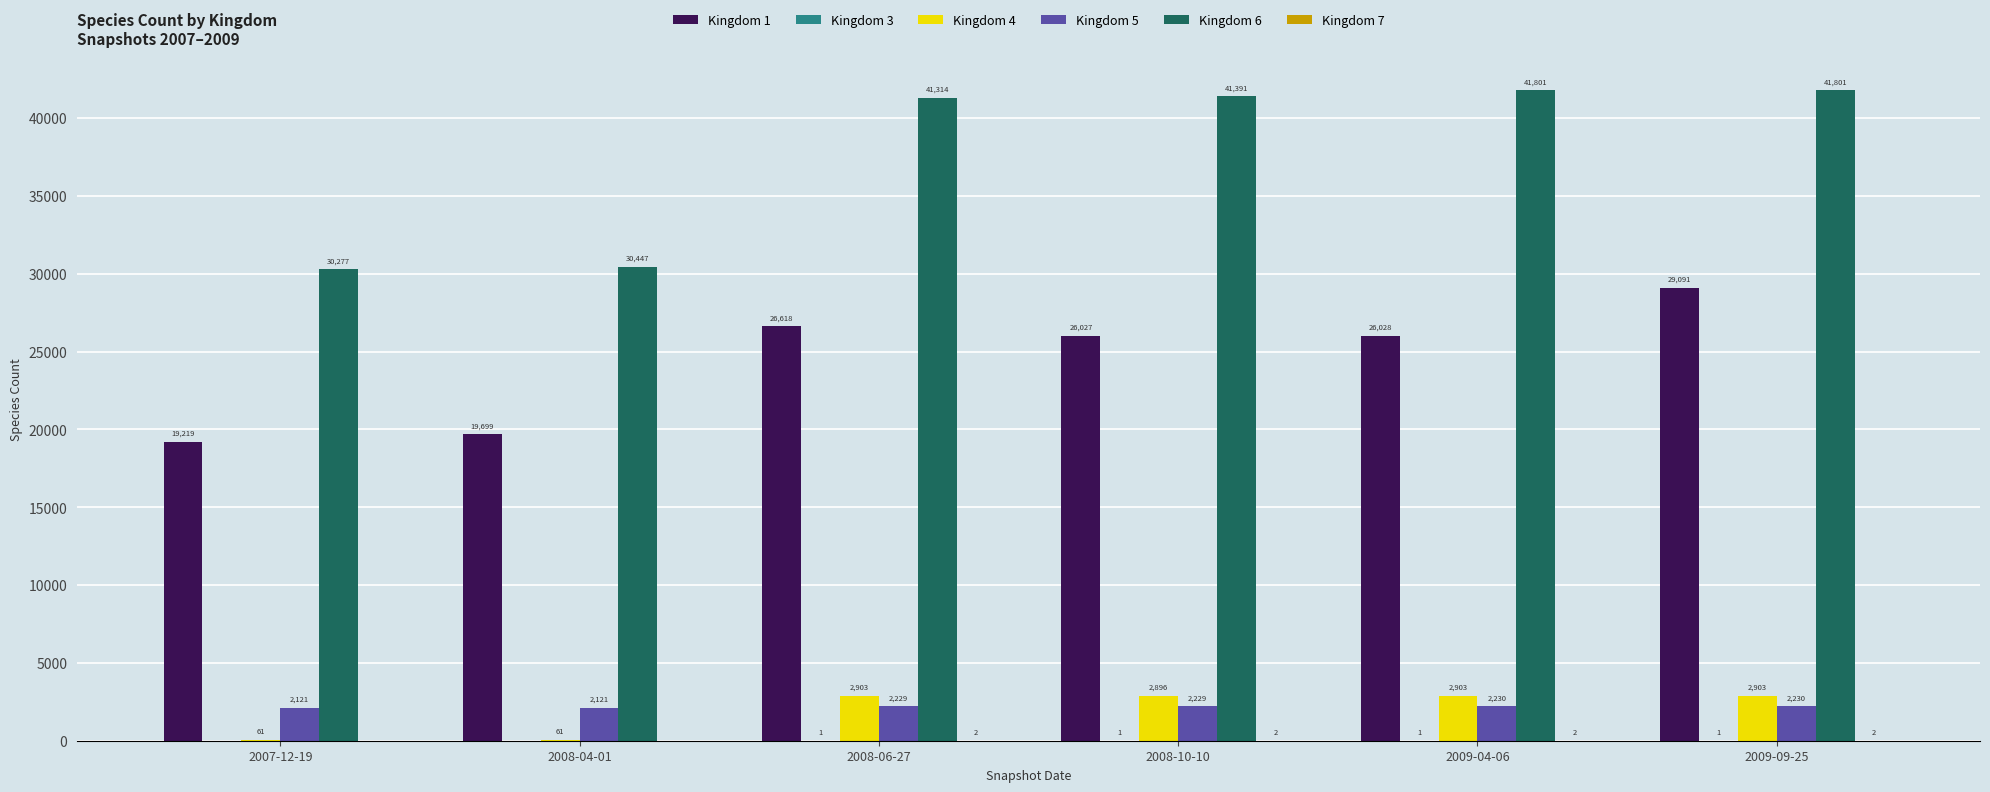

True or false: Kingdom 1 has a value of 29091 at 2009-09-25.

True